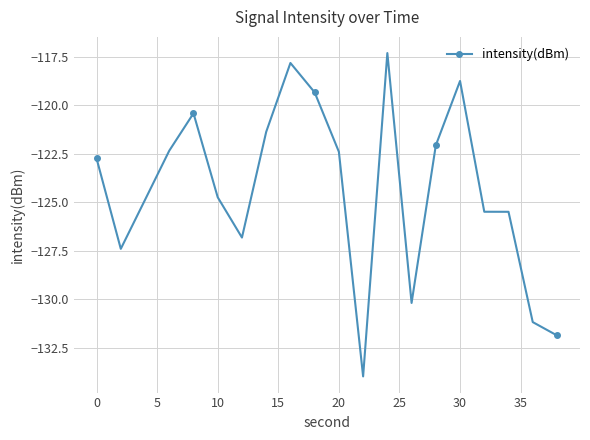

How many distinct data groups are displayed?

1